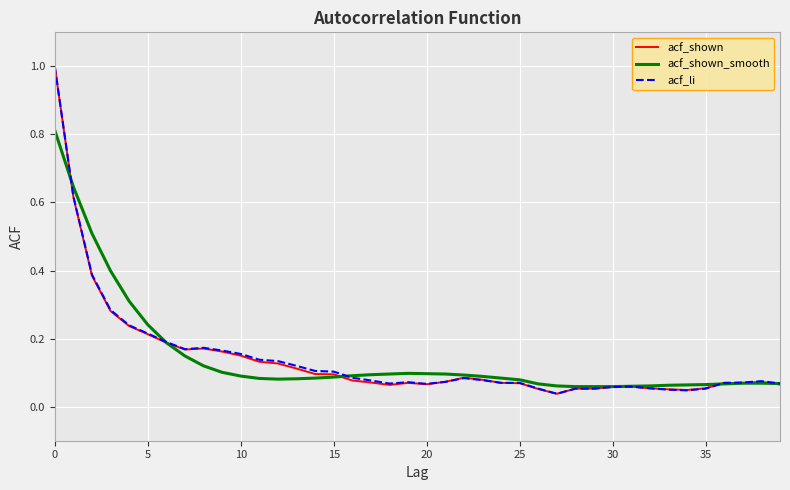

What is the maximum value shown in the chart?

1.0